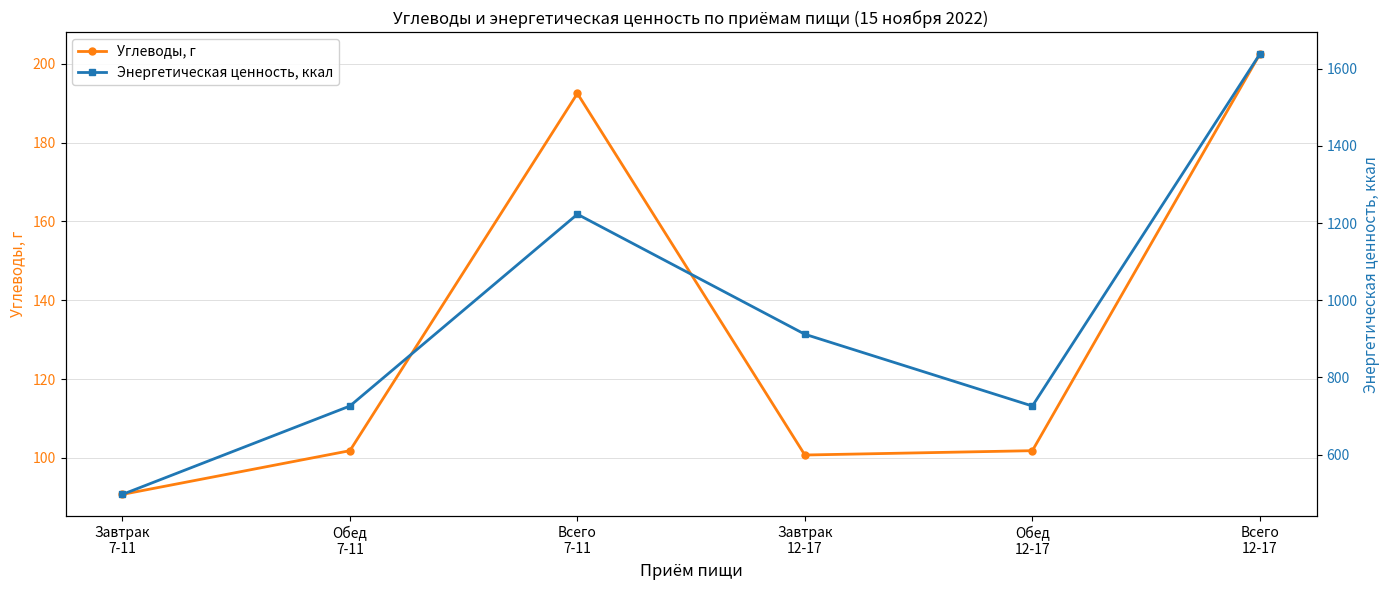

True or false: Углеводы, г and Энергетическая ценность, ккал intersect in this chart.

False